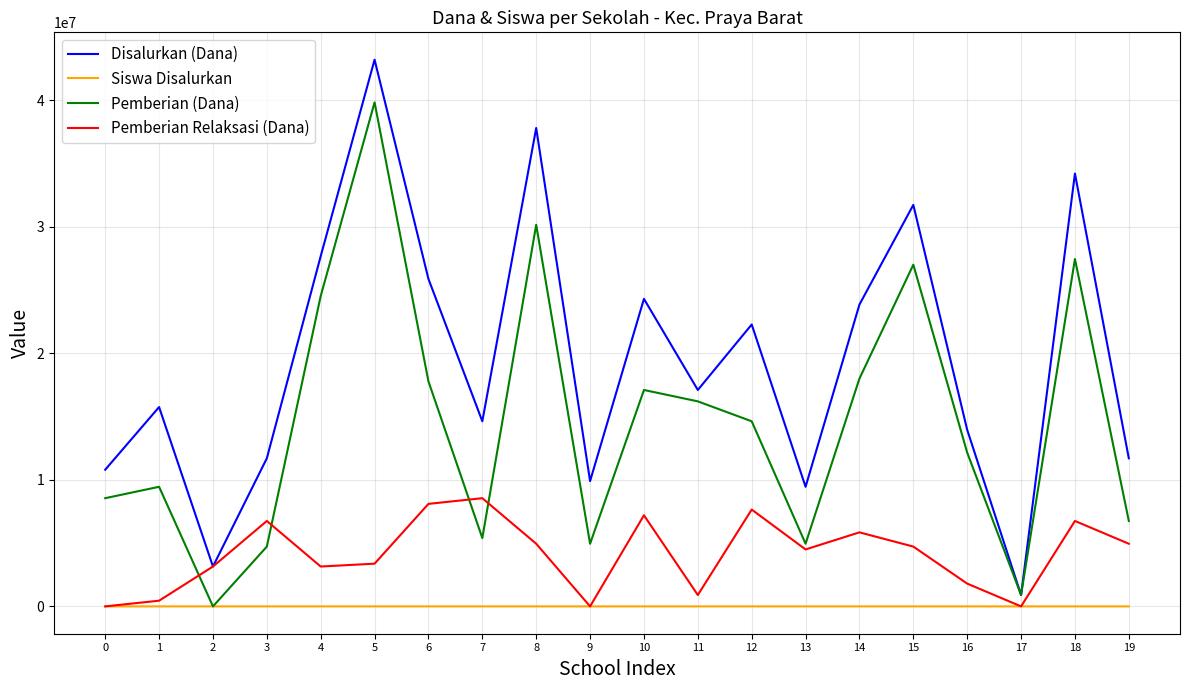

Count the number of data series in this chart.

4